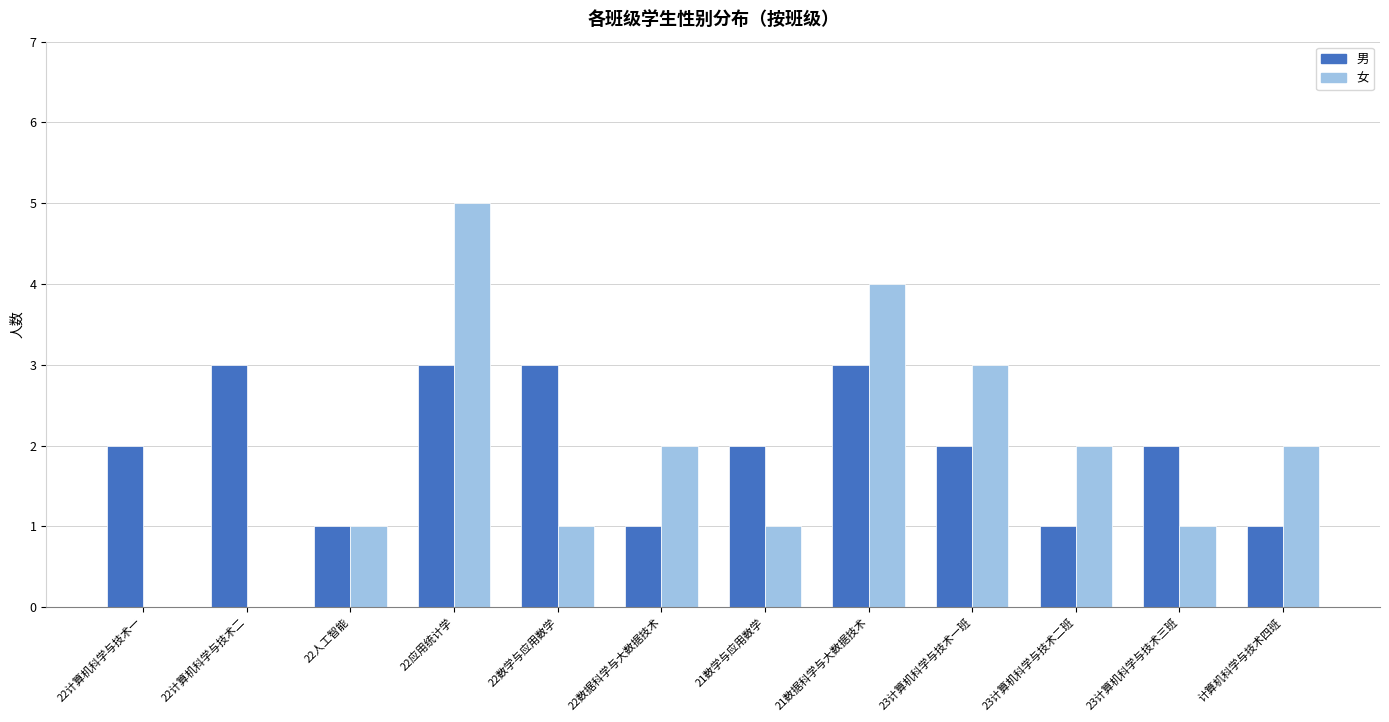

At which label does 女 first exceed 2?

22应用统计学